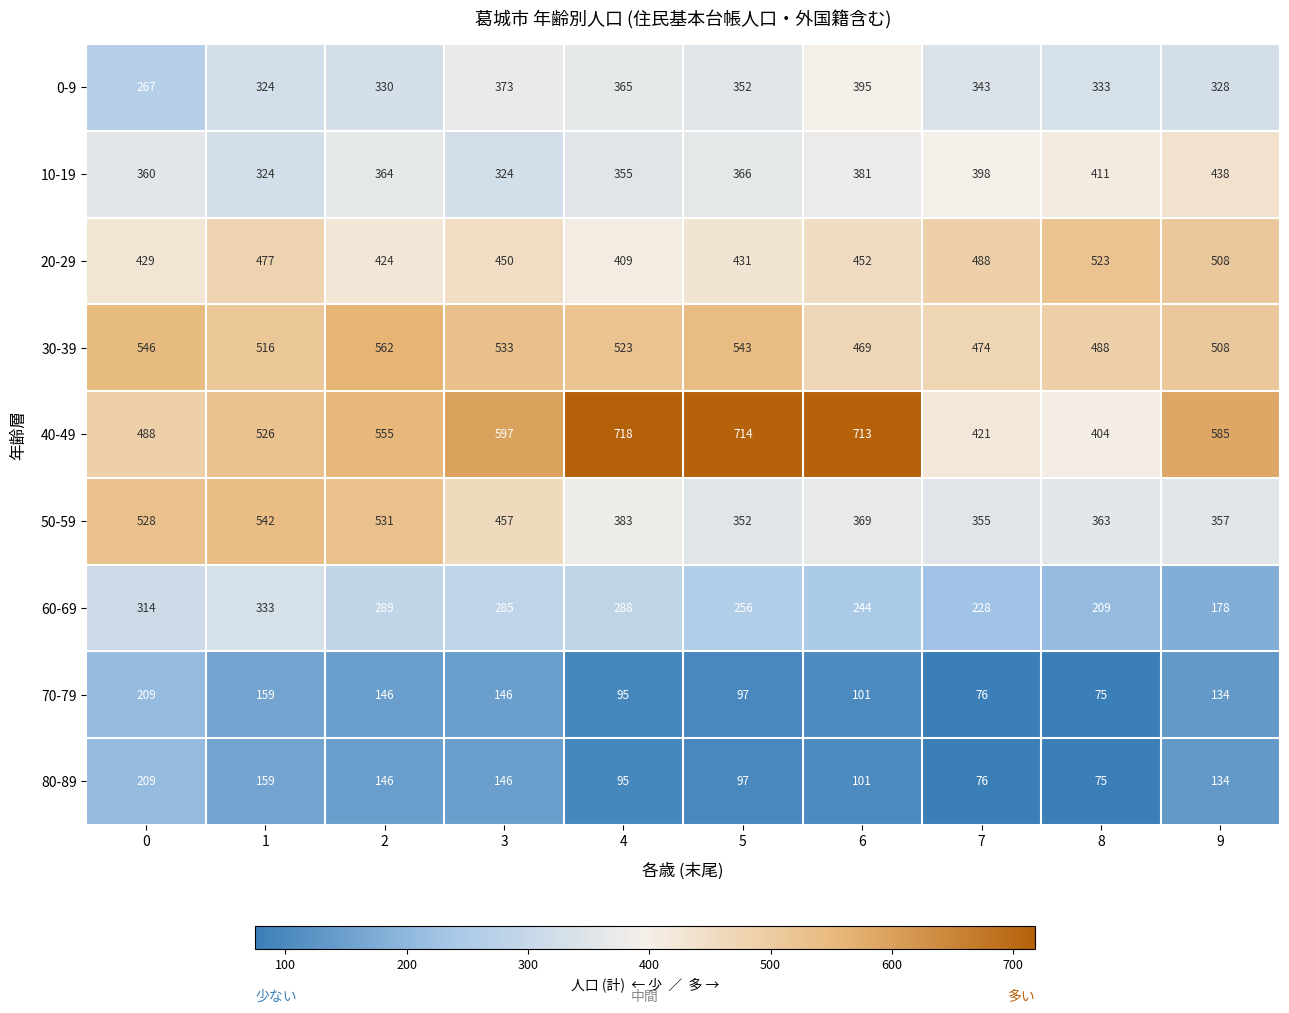

Which series has the largest range (max minus min)?

40-49